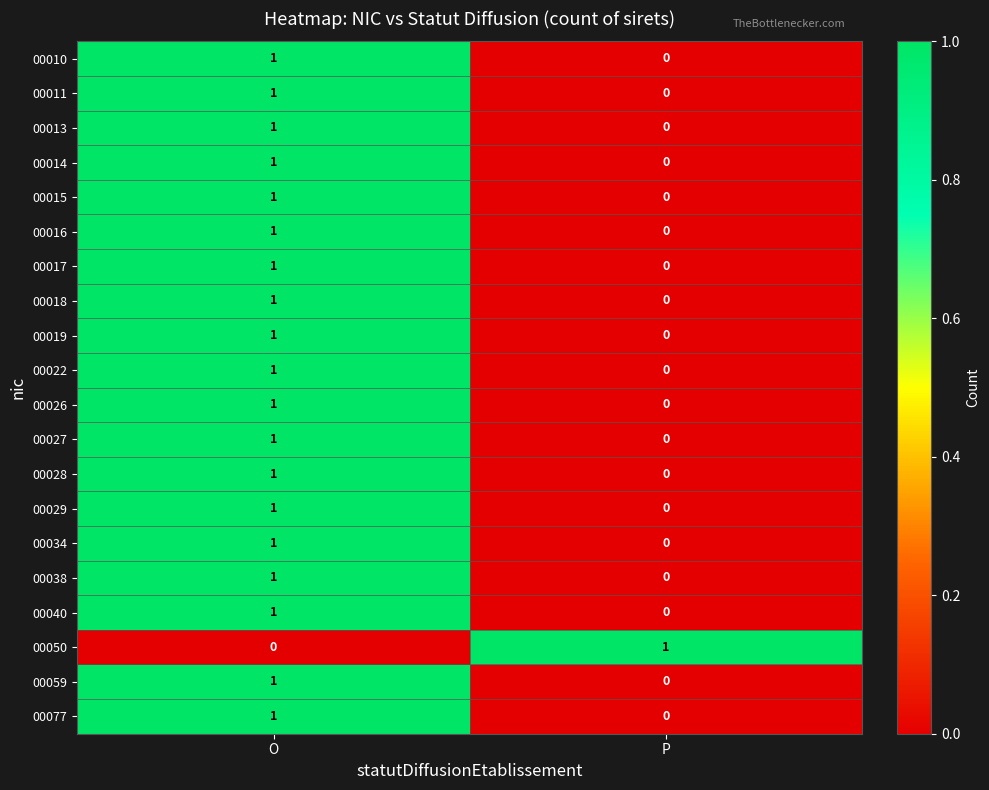

At which category is the sum across all series the highest?

O